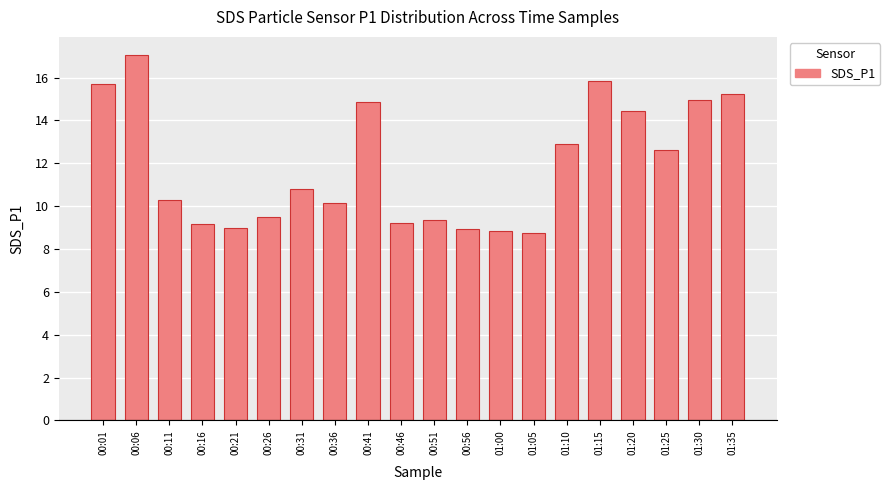

The chart shows a value of 4.4 at 00:31. True or false?

False